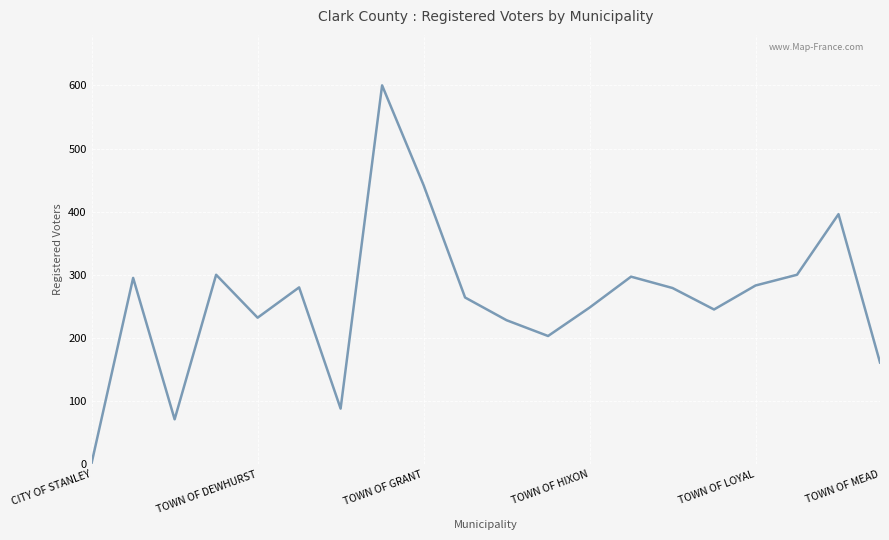

How many interior local peaks (higher than both neighbors) does the data have?

6